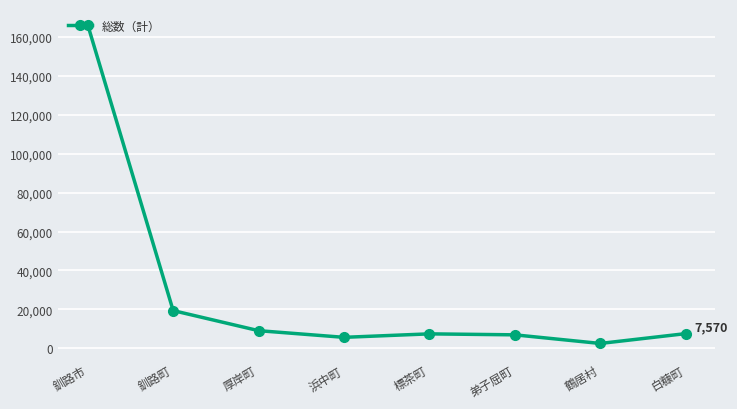

What is the ratio of the value at 厚岸町 to the value at 白糠町?

1.2